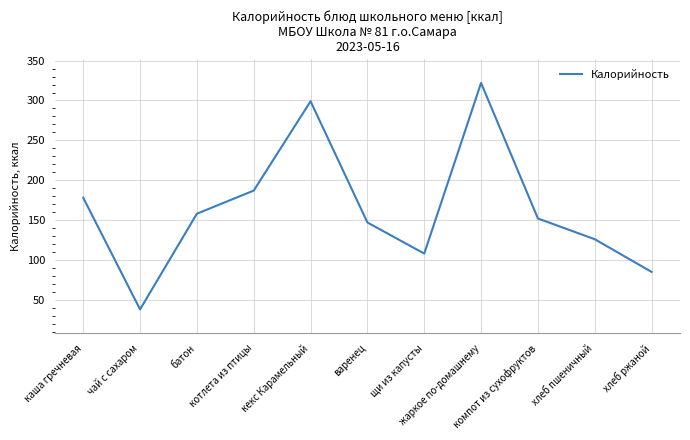

What is the sum of the values at компот из сухофруктов and хлеб ржаной?

237